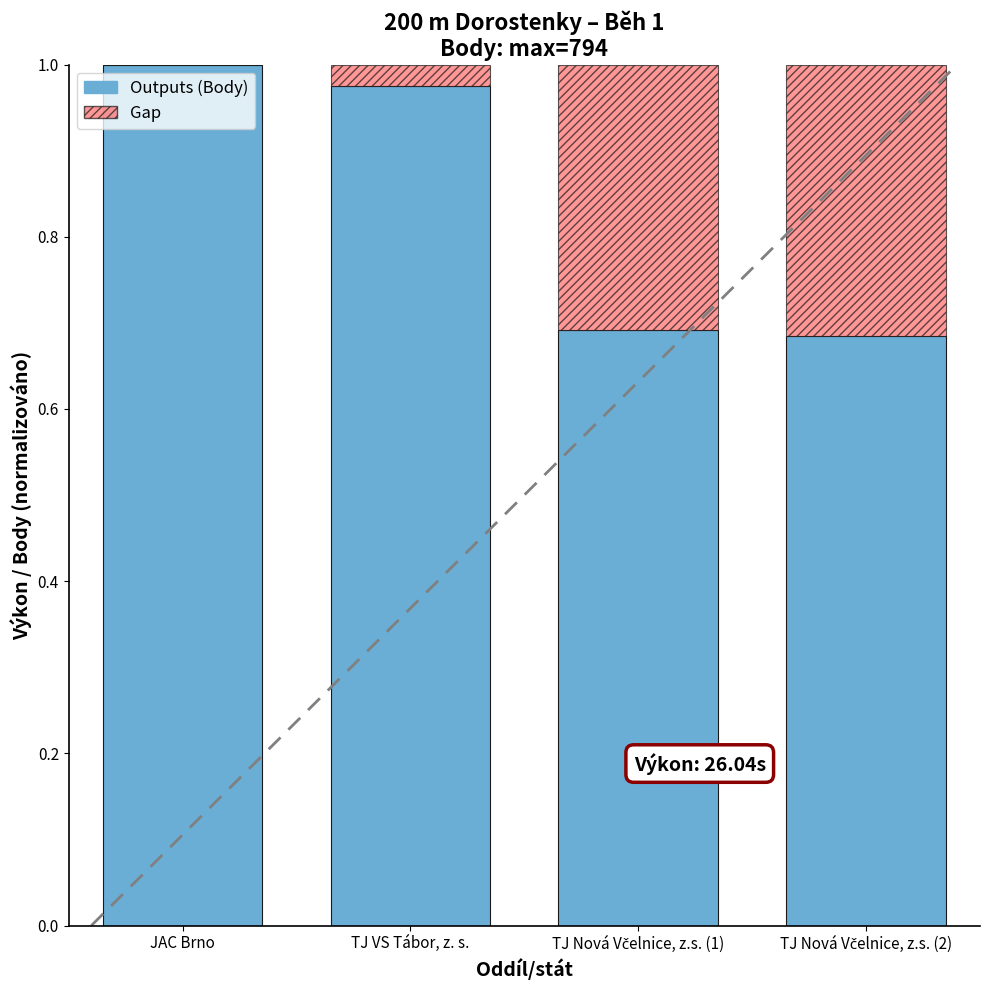

What is the label of the 1st bar from the right?

TJ Nová Včelnice, z.s. (2)